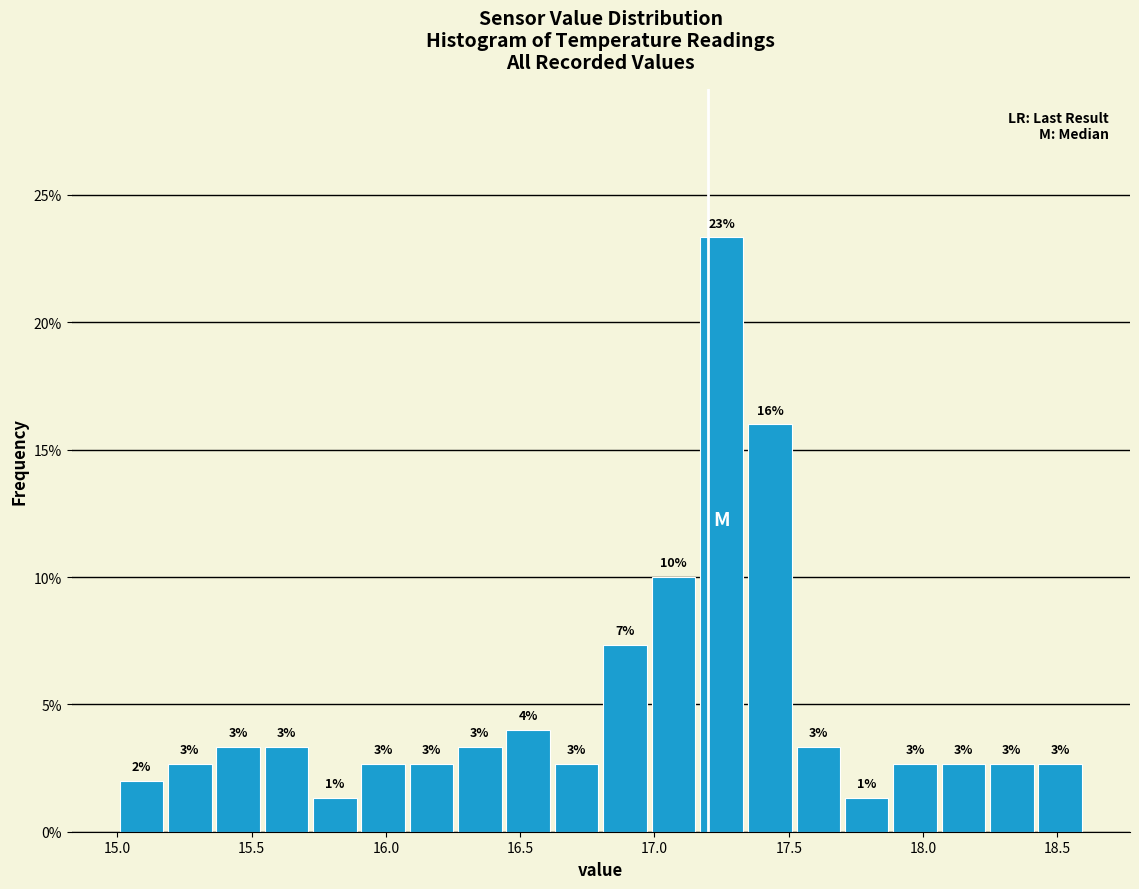

Read against the x-axis, roughly where is the centre of the tallest bar?

17.25